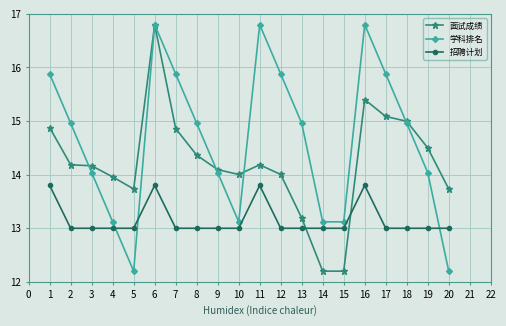

Between which two adjacent categories do 学科排名 and 面试成绩 first intersect?

2 and 3